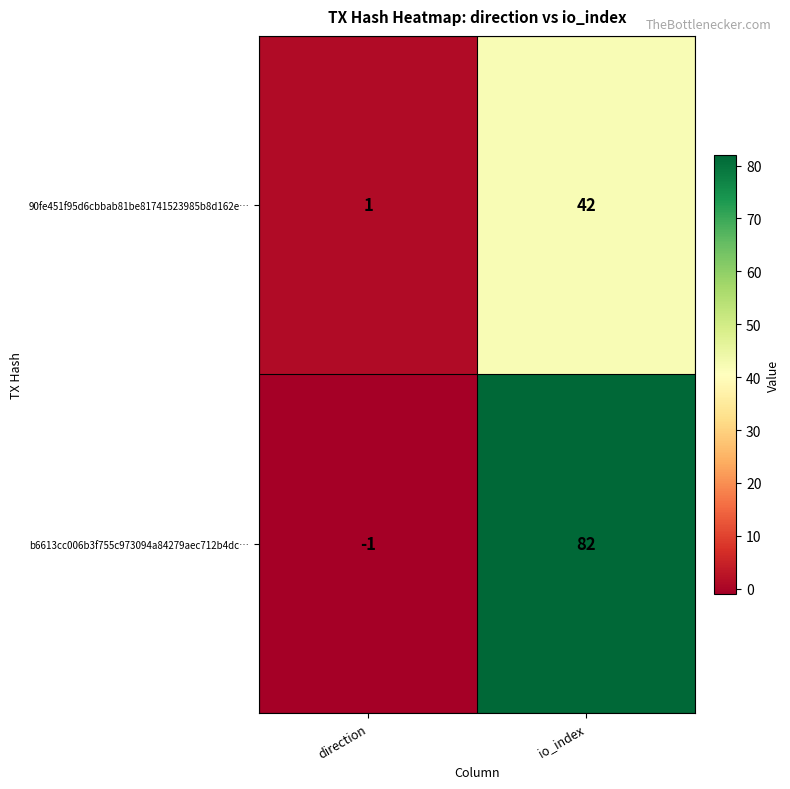

What is the sum of all b6613cc006b3f755c973094a84279aec712b4dc… values?

81